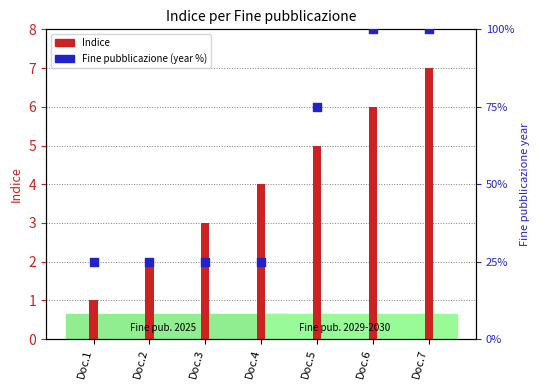

What is the total value across all series at Doc.3?

28